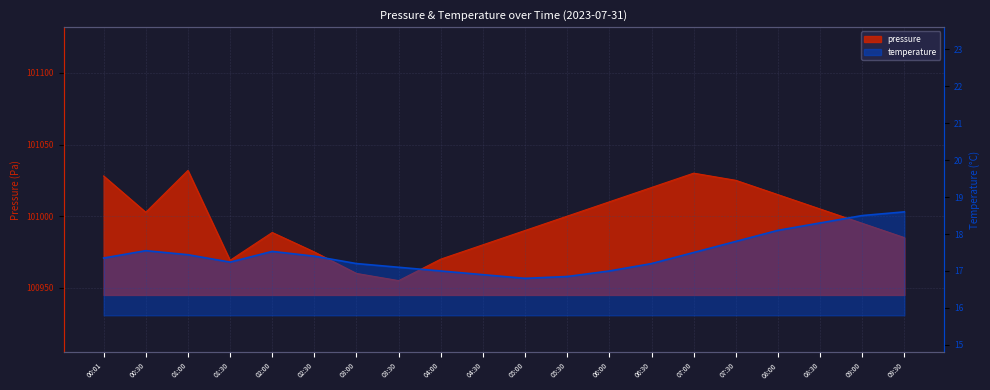

Reading left to right, list all the values displayed in this chart.

17.4	17.6	17.4	17.2	17.5	17.4	17.2	17.1	17.0	16.9	16.8	16.9	17.0	17.2	17.5	17.8	18.1	18.3	18.5	18.6